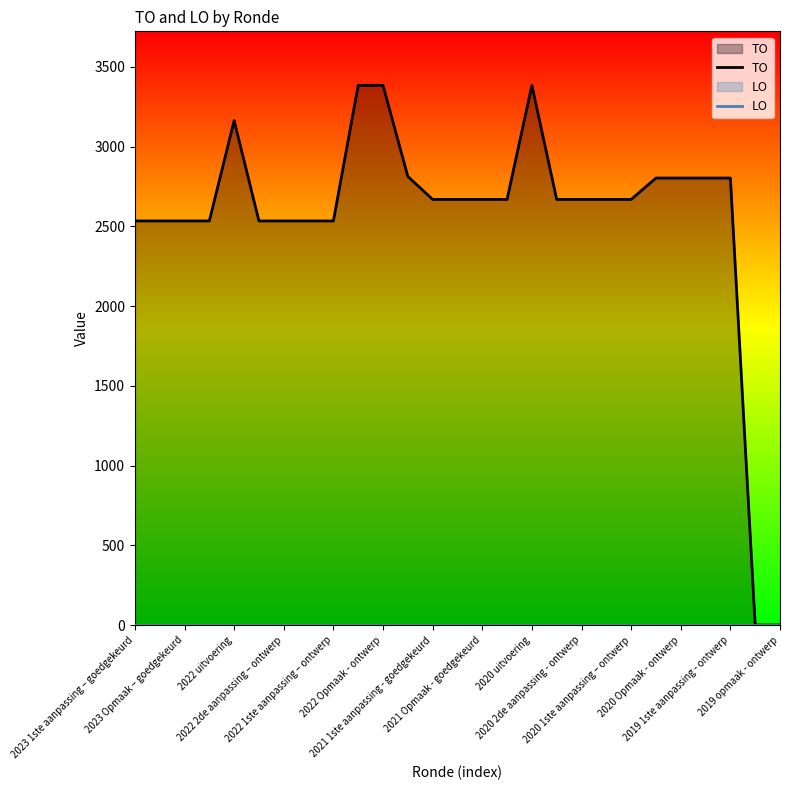

Which series has the largest total across all categories?

TO